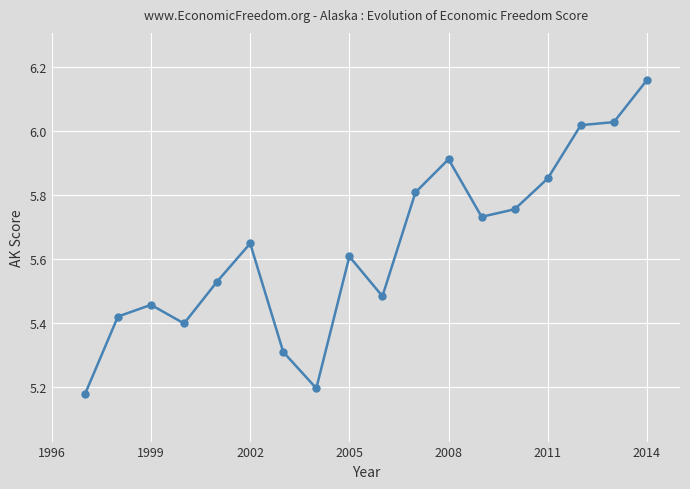

What is the difference between the maximum and second lowest values?

1.0